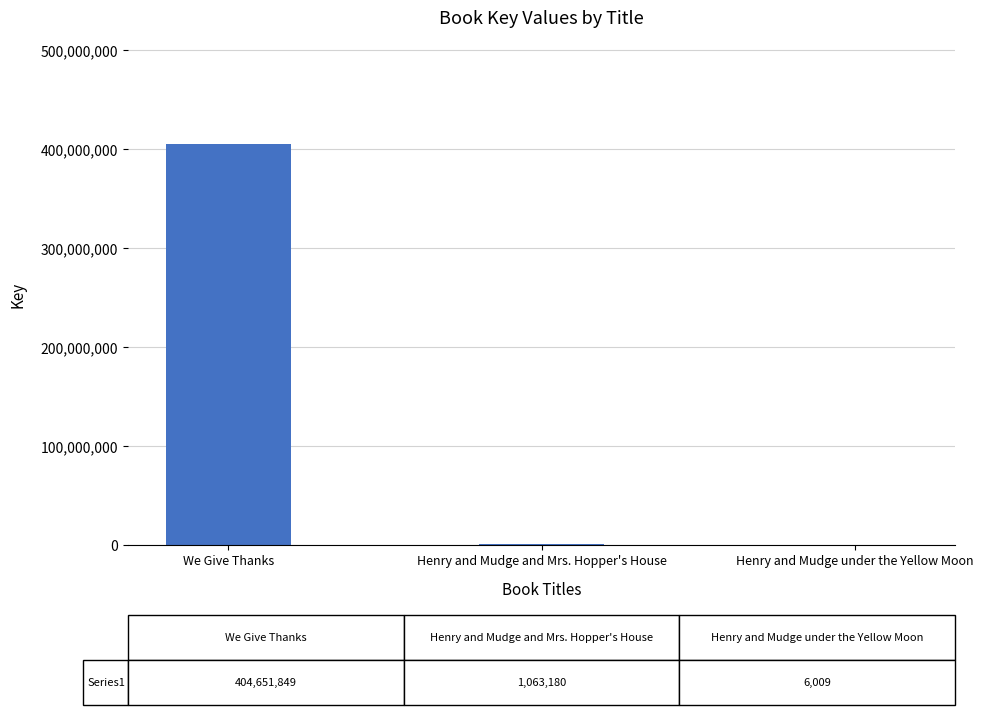

True or false: the data shows 404651849 at We Give Thanks.

True